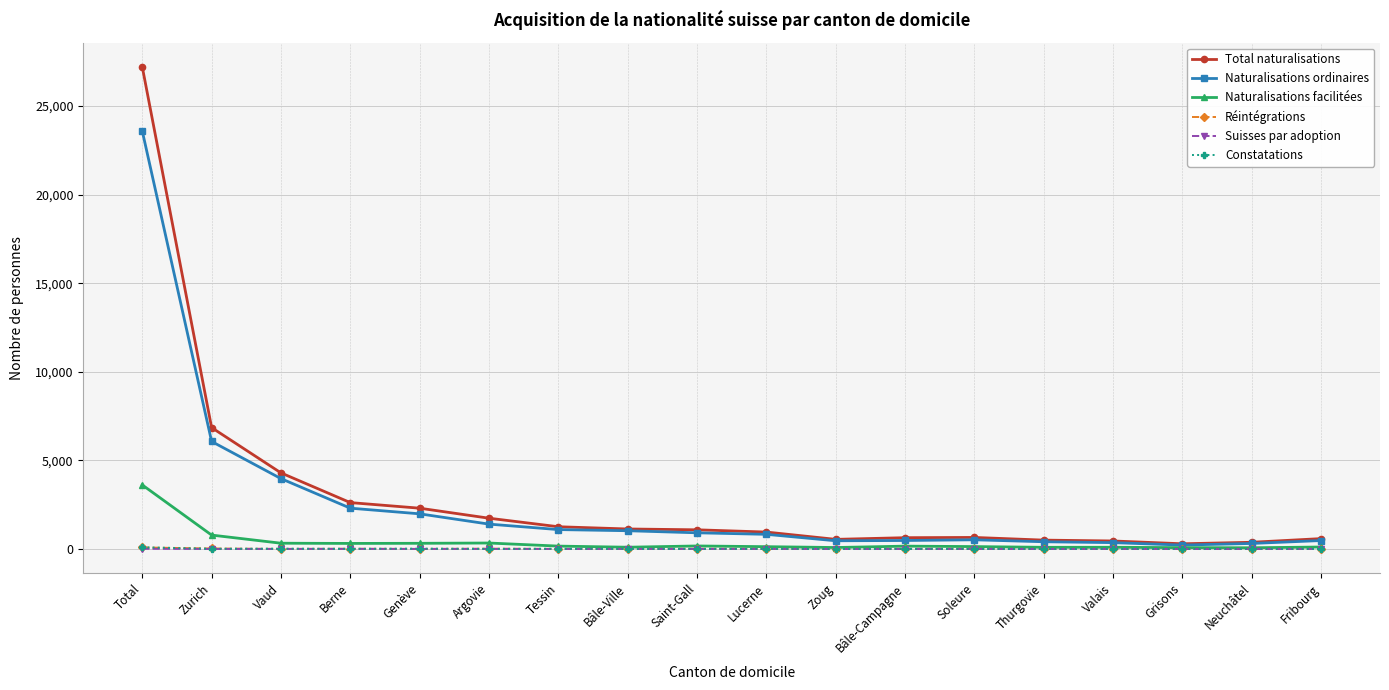

True or false: Naturalisations ordinaires has a value of 1401 at Argovie.

True